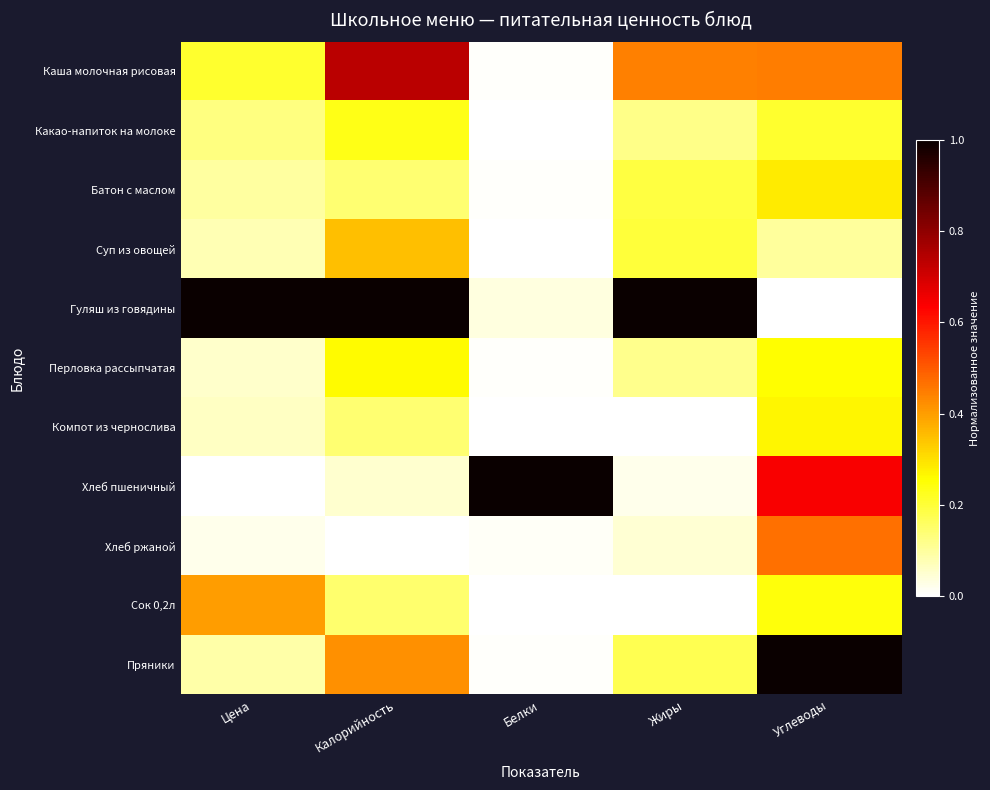

Count the number of data series in this chart.

11